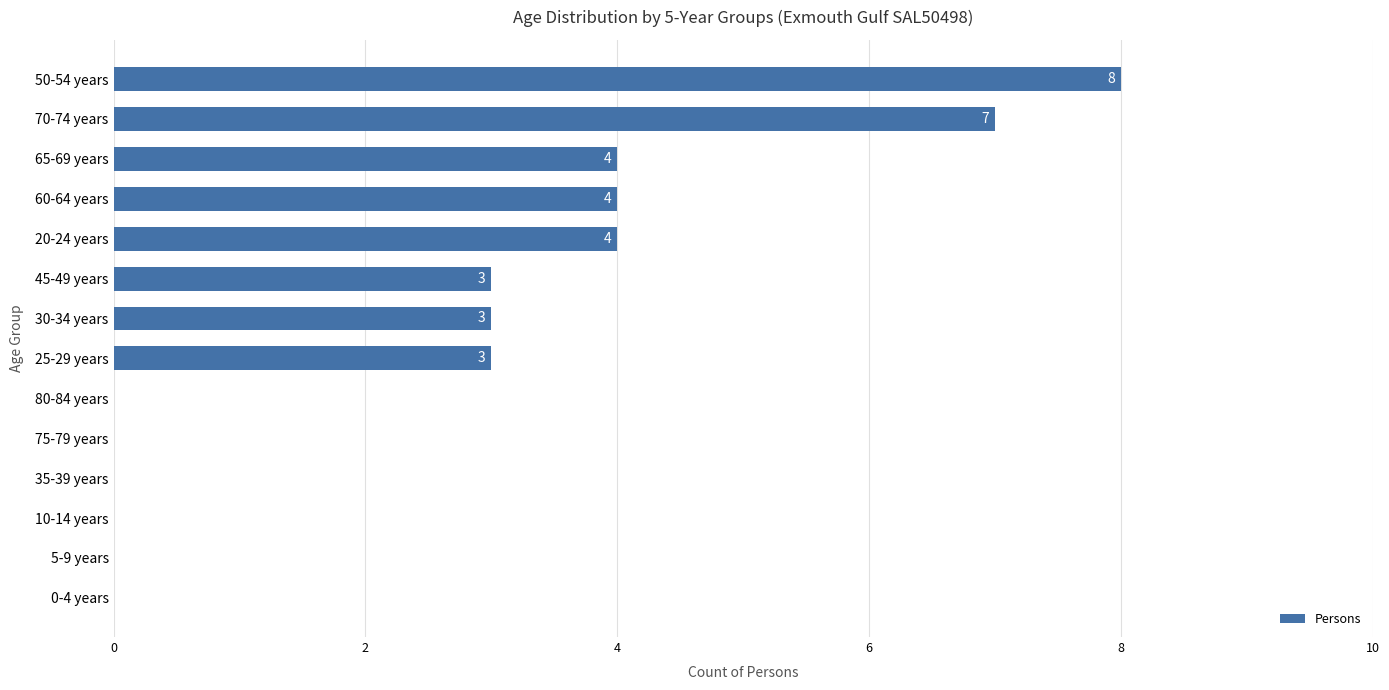

Is it true that the value at 80-84 years is 0?

True